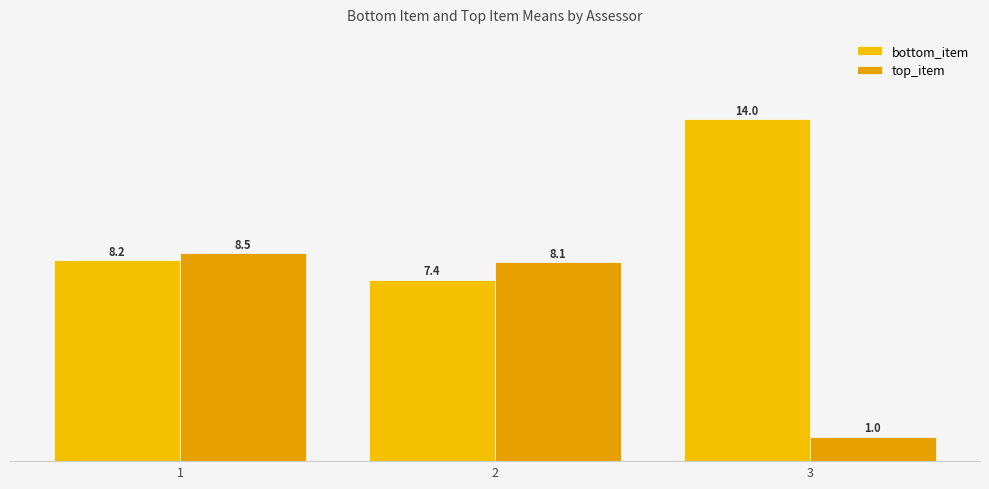

At which label does bottom_item first exceed 8?

1